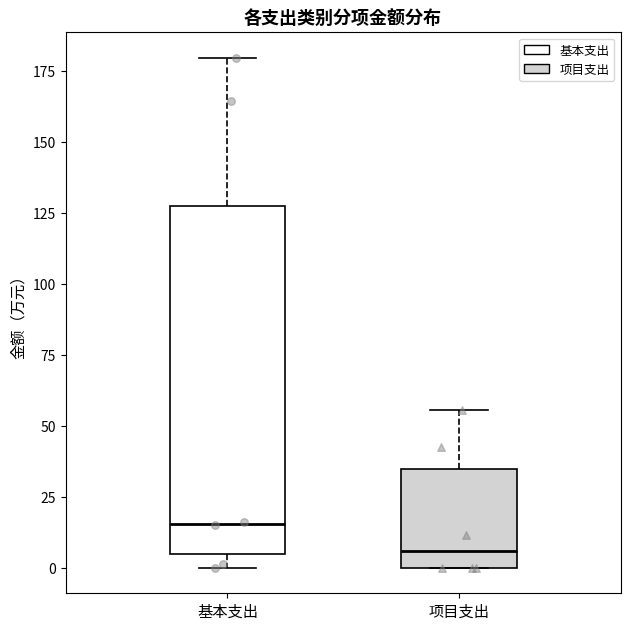

Which box's median line is the highest?

基本支出